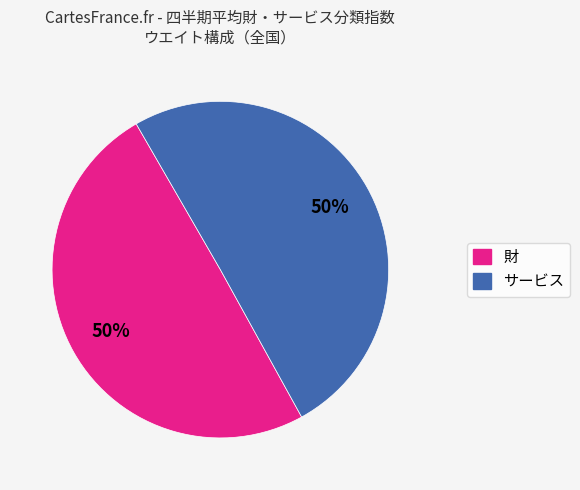

How many slices are in this pie chart?

2